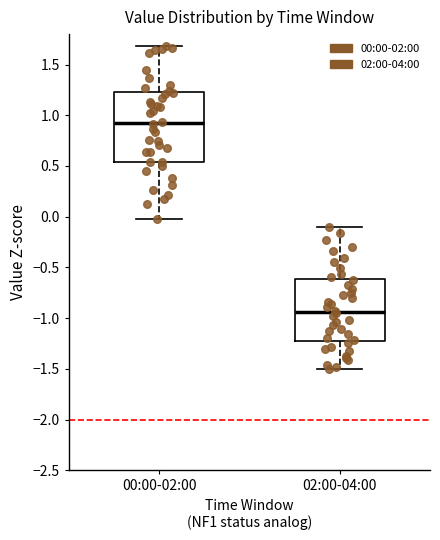

Comparing the boxes themselves (not the whiskers), which one is the tallest?

00:00-02:00